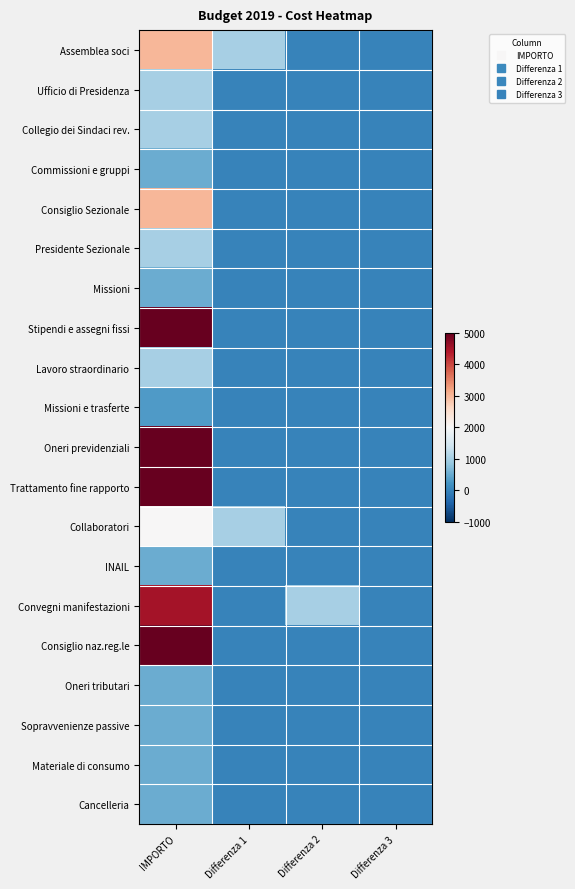

At how many categories does at least one series exceed 4100?

1